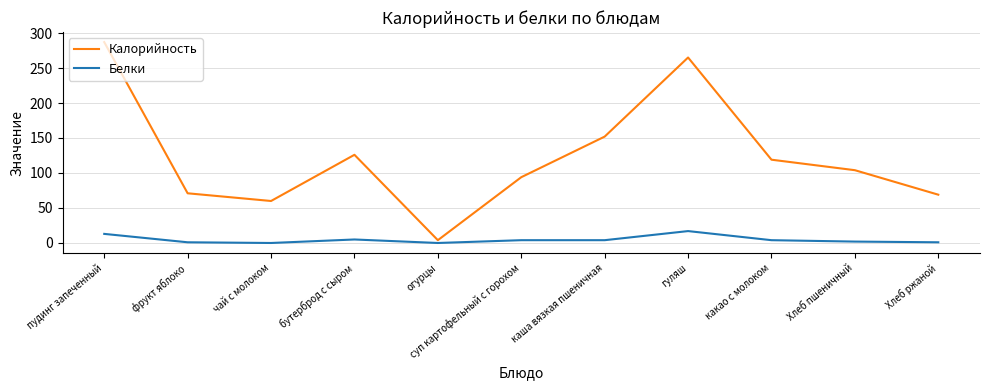

At how many categories does at least one series exceed 98?

6